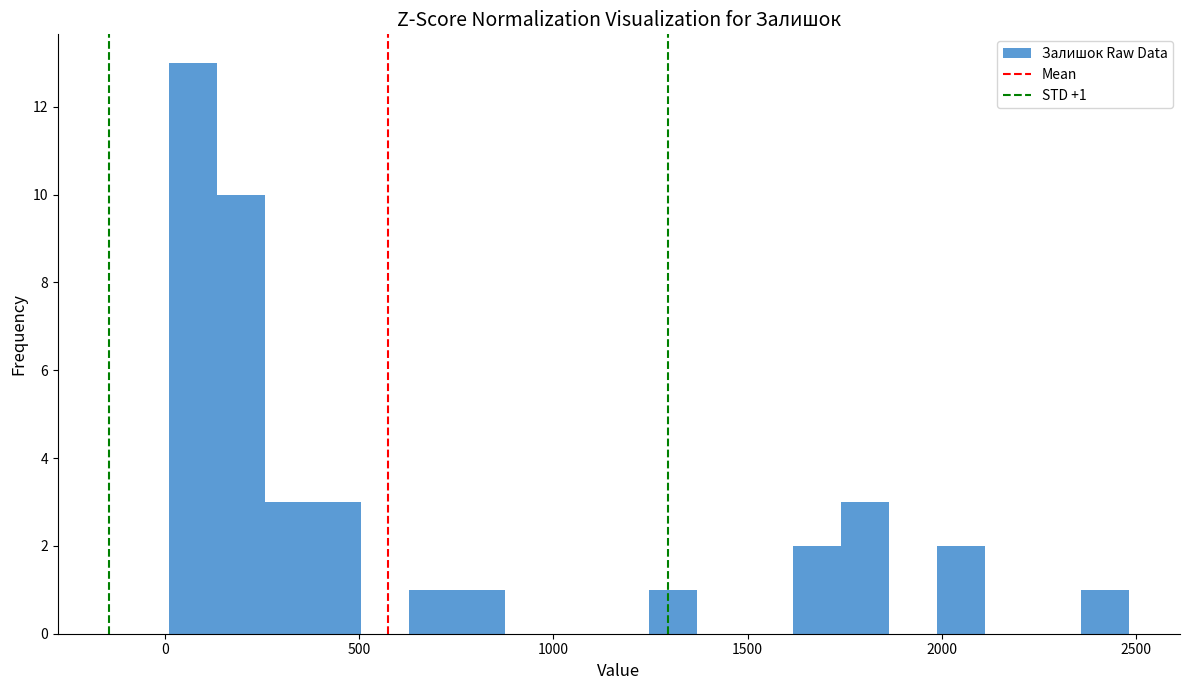

Around what value on the x-axis is the tallest bar? Give the approximate position of its centre, as read against the axis.

50